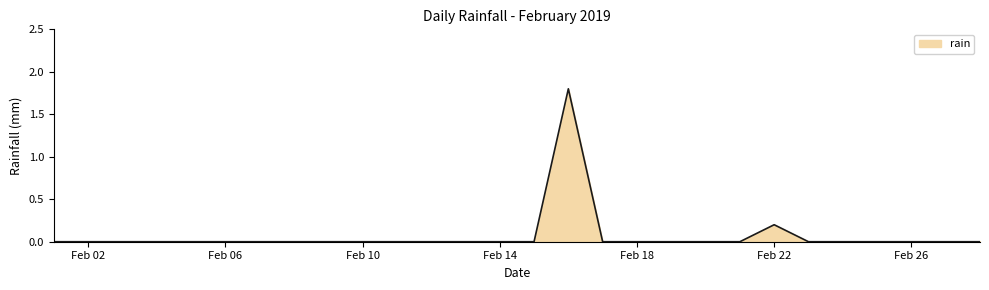

What is the maximum value shown in the chart?

1.8